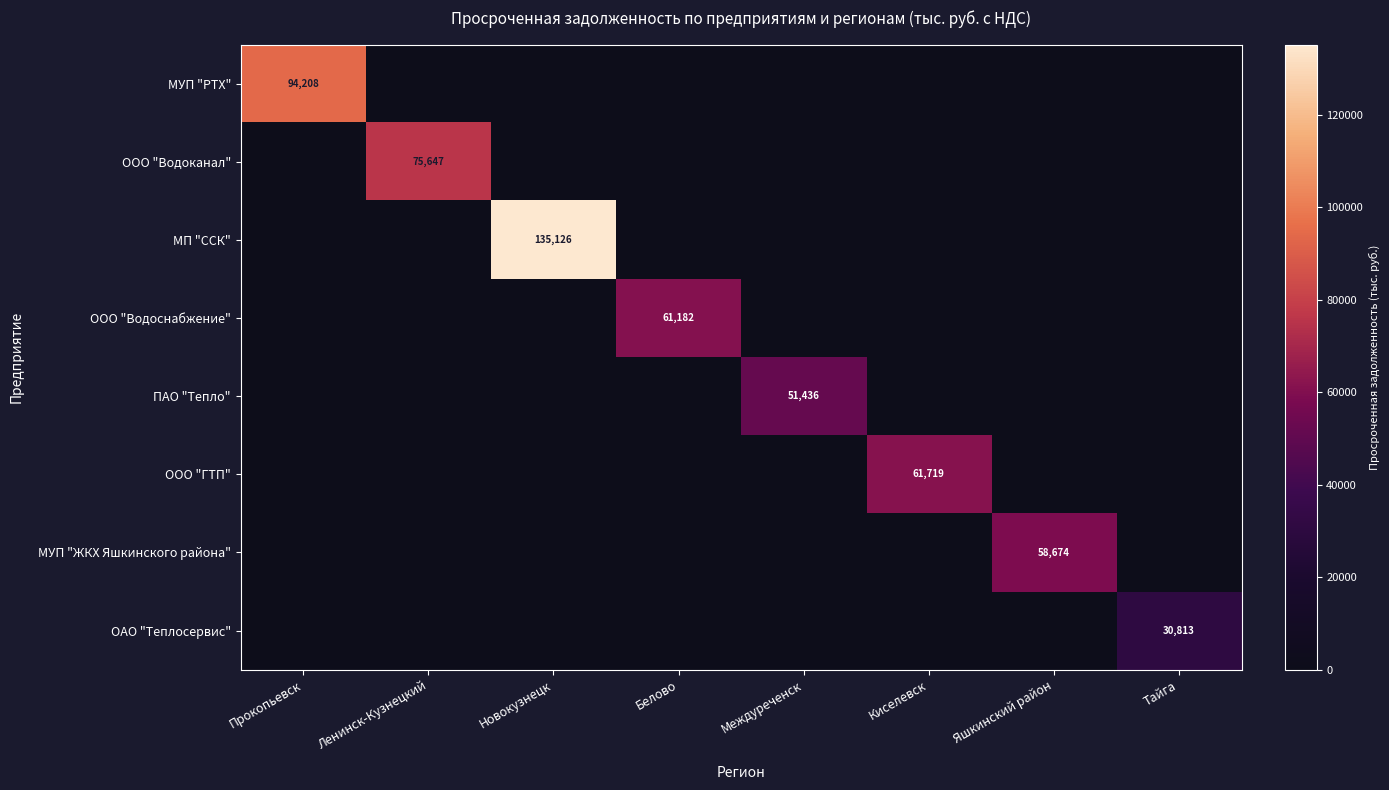

At how many categories does at least one series exceed 58001?

6